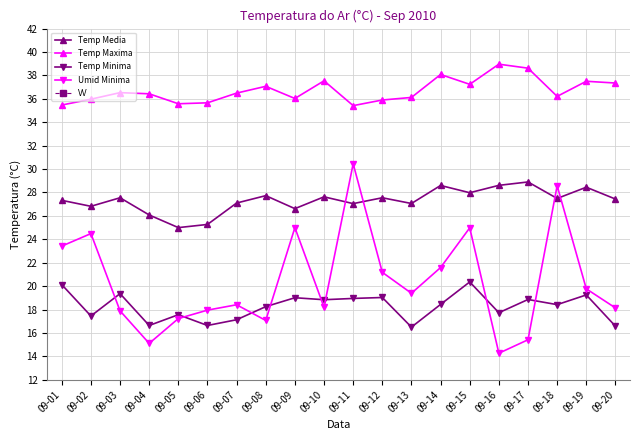

The value of Temp Media at 09-06 is 10.1. True or false?

False